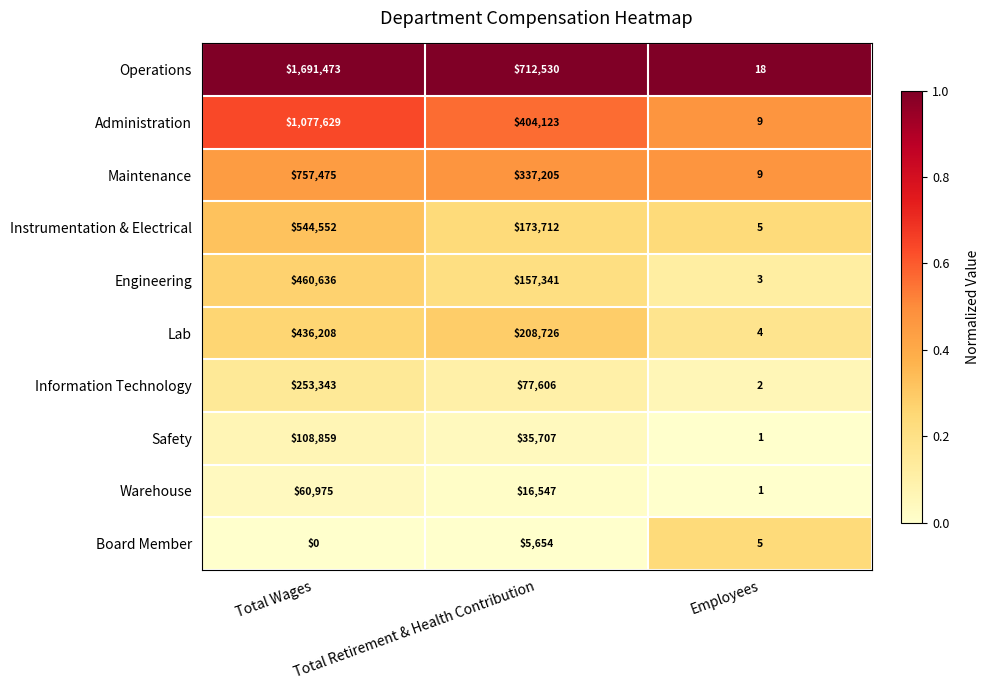

What is the difference between the maximum and second lowest values in the Engineering series?

303295